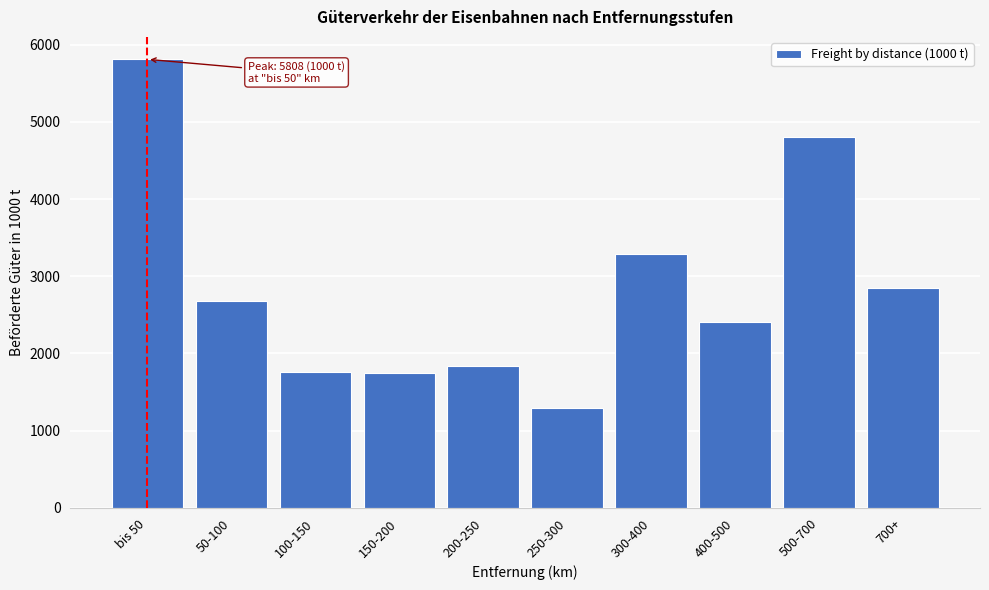

Is it true that the value at bis 50 is 8006.9?

False